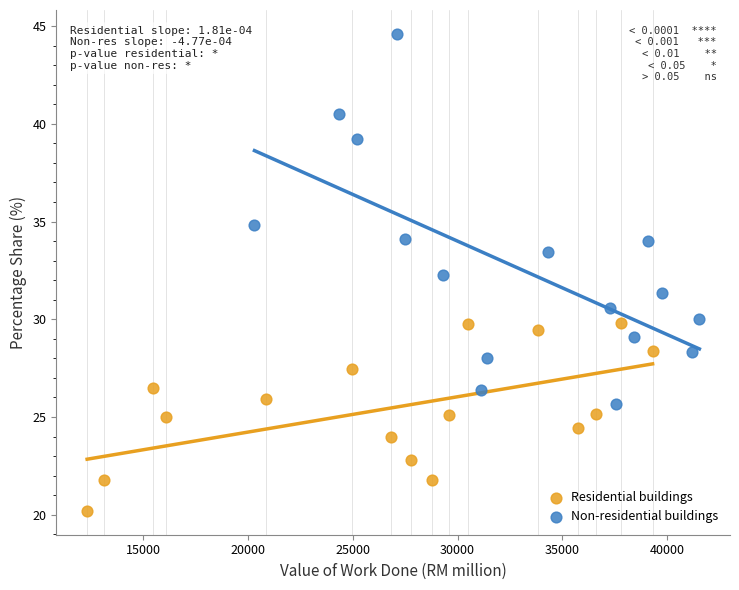

What are all the series names shown in the legend?

Residential buildings, Non-residential buildings